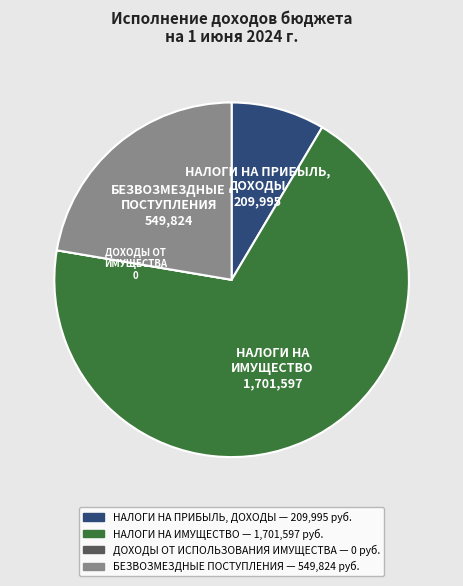

Is НАЛОГИ НА ИМУЩЕСТВО the majority of the pie?

Yes